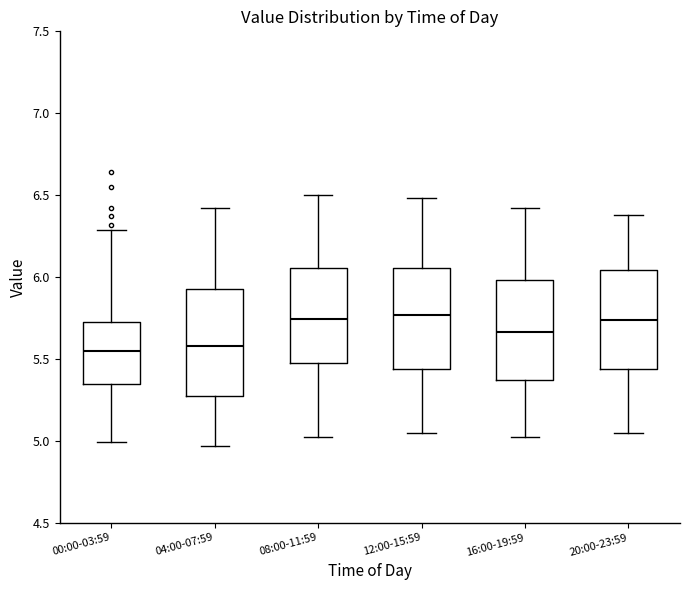

Reading left to right, transcribe this box plot: for each box, give where its median line is, the range the box spans, and where its two whiskers end, as read against the y-axis. The values are not printed on the chart, so give them approximately, as read against the axis.

00:00-03:59: median 5.55, box 5.35 to 5.75, whiskers 5.00 to 6.30
04:00-07:59: median 5.60, box 5.25 to 5.95, whiskers 4.95 to 6.40
08:00-11:59: median 5.75, box 5.45 to 6.05, whiskers 5.00 to 6.50
12:00-15:59: median 5.75, box 5.45 to 6.05, whiskers 5.05 to 6.50
16:00-19:59: median 5.65, box 5.35 to 6.00, whiskers 5.00 to 6.40
20:00-23:59: median 5.75, box 5.45 to 6.05, whiskers 5.05 to 6.40